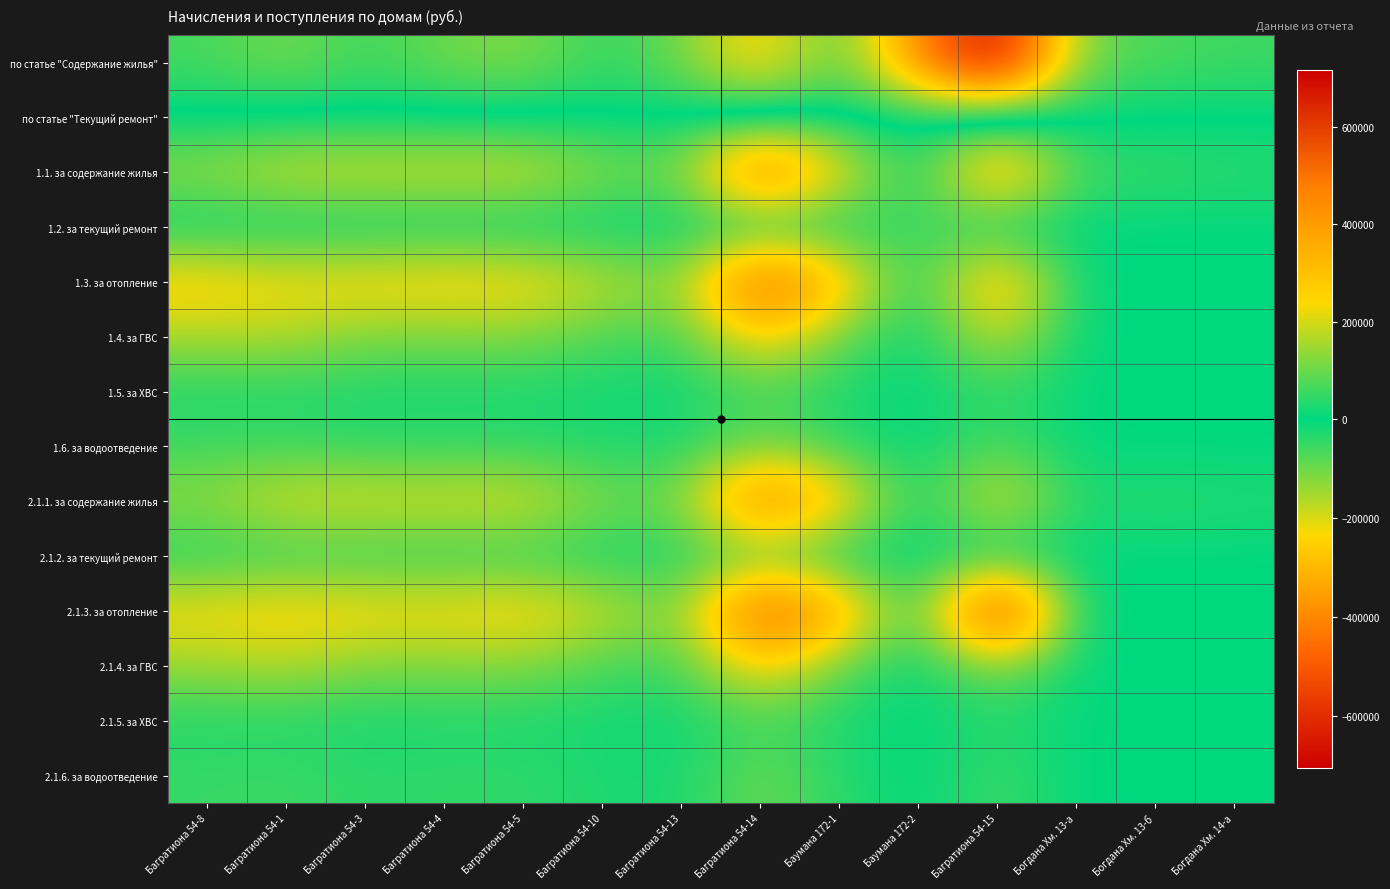

Reading right to left, list all the values displayed in this chart.

по статье "Содержание жилья": Богдана Хм. 14-а=-56514.2	Богдана Хм. 13-б=-67656.5	Богдана Хм. 13-а=-102014.9	Багратиона 54-15=-705697.3	Баумана 172-2=-395165.3	Баумана 172-1=-58455.3	Багратиона 54-14=-270945.5	Багратиона 54-13=-98167.0	Багратиона 54-10=-43303.2	Багратиона 54-5=-119979.2	Багратиона 54-4=-101286.4	Багратиона 54-3=-52413.4	Багратиона 54-1=-108198.9	Багратиона 54-8=-62755.4
по статье "Текущий ремонт": Богдана Хм. 14-а=0.0	Богдана Хм. 13-б=0.0	Богдана Хм. 13-а=0.0	Багратиона 54-15=0.0	Баумана 172-2=0.0	Баумана 172-1=0.0	Багратиона 54-14=0.0	Багратиона 54-13=0.0	Багратиона 54-10=0.0	Багратиона 54-5=0.0	Багратиона 54-4=0.0	Багратиона 54-3=0.0	Багратиона 54-1=0.0	Багратиона 54-8=0.0
1.1. за содержание жилья: Богдана Хм. 14-а=40594.9	Богдана Хм. 13-б=51315.1	Богдана Хм. 13-а=54260.6	Багратиона 54-15=384275.5	Баумана 172-2=0.0	Баумана 172-1=236356.9	Багратиона 54-14=521146.1	Багратиона 54-13=99783.1	Багратиона 54-10=121471.6	Багратиона 54-5=201172.2	Багратиона 54-4=202646.6	Багратиона 54-3=199368.8	Багратиона 54-1=198960.7	Багратиона 54-8=140354.6
1.2. за текущий ремонт: Богдана Хм. 14-а=0.0	Богдана Хм. 13-б=0.0	Богдана Хм. 13-а=0.0	Багратиона 54-15=0.0	Баумана 172-2=68946.0	Баумана 172-1=0.0	Багратиона 54-14=0.0	Багратиона 54-13=0.0	Багратиона 54-10=0.0	Багратиона 54-5=0.0	Багратиона 54-4=0.0	Багратиона 54-3=0.0	Багратиона 54-1=0.0	Багратиона 54-8=0.0
1.3. за отопление: Богдана Хм. 14-а=0.0	Богдана Хм. 13-б=0.0	Богдана Хм. 13-а=0.0	Багратиона 54-15=355538.1	Баумана 172-2=0.0	Баумана 172-1=313238.3	Багратиона 54-14=578173.8	Багратиона 54-13=122788.6	Багратиона 54-10=184152.0	Багратиона 54-5=253637.0	Багратиона 54-4=263703.1	Багратиона 54-3=251580.5	Багратиона 54-1=239485.5	Багратиона 54-8=273955.3
1.4. за ГВС: Богдана Хм. 14-а=0.0	Богдана Хм. 13-б=0.0	Богдана Хм. 13-а=0.0	Багратиона 54-15=199009.4	Баумана 172-2=0.0	Баумана 172-1=95569.4	Багратиона 54-14=269439.9	Багратиона 54-13=57255.7	Багратиона 54-10=67792.9	Багратиона 54-5=117594.9	Багратиона 54-4=111596.1	Багратиона 54-3=113289.6	Багратиона 54-1=163553.6	Багратиона 54-8=155913.1
1.5. за ХВС: Богдана Хм. 14-а=1302.3	Богдана Хм. 13-б=2046.4	Богдана Хм. 13-а=2036.9	Багратиона 54-15=44026.7	Баумана 172-2=0.0	Баумана 172-1=25929.9	Багратиона 54-14=65410.6	Багратиона 54-13=12366.1	Багратиона 54-10=18156.9	Багратиона 54-5=23199.3	Багратиона 54-4=24714.7	Багратиона 54-3=23622.3	Багратиона 54-1=30445.2	Багратиона 54-8=29292.5
1.6. за водоотведение: Богдана Хм. 14-а=0.0	Богдана Хм. 13-б=0.0	Богдана Хм. 13-а=0.0	Багратиона 54-15=77746.9	Баумана 172-2=0.0	Баумана 172-1=42434.0	Багратиона 54-14=111456.6	Багратиона 54-13=22509.6	Багратиона 54-10=29214.5	Багратиона 54-5=41730.1	Багратиона 54-4=42081.0	Багратиона 54-3=41672.2	Багратиона 54-1=56415.7	Багратиона 54-8=53975.8
2.1.1. за содержание жилья: Богдана Хм. 14-а=29378.8	Богдана Хм. 13-б=40770.9	Богдана Хм. 13-а=24887.3	Багратиона 54-15=235737.6	Баумана 172-2=4286.2	Баумана 172-1=287862.5	Багратиона 54-14=498575.3	Багратиона 54-13=104805.9	Багратиона 54-10=110764.3	Багратиона 54-5=211012.3	Багратиона 54-4=202512.7	Багратиона 54-3=205788.6	Багратиона 54-1=205654.1	Багратиона 54-8=136590.4
2.1.2. за текущий ремонт: Богдана Хм. 14-а=0.0	Богдана Хм. 13-б=0.0	Богдана Хм. 13-а=0.0	Багратиона 54-15=0.0	Баумана 172-2=0.0	Баумана 172-1=0.0	Багратиона 54-14=69791.2	Багратиона 54-13=19786.3	Багратиона 54-10=20767.2	Багратиона 54-5=39627.7	Багратиона 54-4=38279.1	Багратиона 54-3=39926.2	Багратиона 54-1=41397.2	Багратиона 54-8=26756.1
2.1.3. за отопление: Богдана Хм. 14-а=0.0	Богдана Хм. 13-б=0.0	Богдана Хм. 13-а=0.0	Багратиона 54-15=717822.3	Баумана 172-2=9677.4	Баумана 172-1=371381.2	Багратиона 54-14=585800.4	Багратиона 54-13=106800.1	Багратиона 54-10=191121.3	Багратиона 54-5=261701.0	Багратиона 54-4=240585.0	Багратиона 54-3=245537.7	Багратиона 54-1=263699.7	Багратиона 54-8=242168.0
2.1.4. за ГВС: Богдана Хм. 14-а=0.0	Богдана Хм. 13-б=0.0	Богдана Хм. 13-а=0.0	Багратиона 54-15=127359.7	Баумана 172-2=-1257.7	Баумана 172-1=91380.7	Багратиона 54-14=268557.0	Багратиона 54-13=55331.6	Багратиона 54-10=64354.5	Багратиона 54-5=121048.9	Багратиона 54-4=119560.7	Багратиона 54-3=116664.4	Багратиона 54-1=164856.2	Багратиона 54-8=142482.1
2.1.5. за ХВС: Богдана Хм. 14-а=1293.0	Богдана Хм. 13-б=3323.8	Богдана Хм. 13-а=1582.4	Багратиона 54-15=33321.8	Баумана 172-2=-2690.2	Баумана 172-1=23825.1	Багратиона 54-14=63239.4	Багратиона 54-13=12515.8	Багратиона 54-10=18096.6	Багратиона 54-5=26430.6	Багратиона 54-4=27261.8	Багратиона 54-3=22727.6	Багратиона 54-1=32088.1	Багратиона 54-8=30688.0
2.1.6. за водоотведение: Богдана Хм. 14-а=0.0	Богдана Хм. 13-б=0.0	Богдана Хм. 13-а=0.0	Багратиона 54-15=62761.0	Баумана 172-2=-2322.3	Баумана 172-1=38334.8	Багратиона 54-14=104223.6	Багратиона 54-13=21430.7	Багратиона 54-10=27730.5	Багратиона 54-5=43790.4	Багратиона 54-4=44111.9	Багратиона 54-3=39898.6	Багратиона 54-1=55833.8	Багратиона 54-8=50867.0